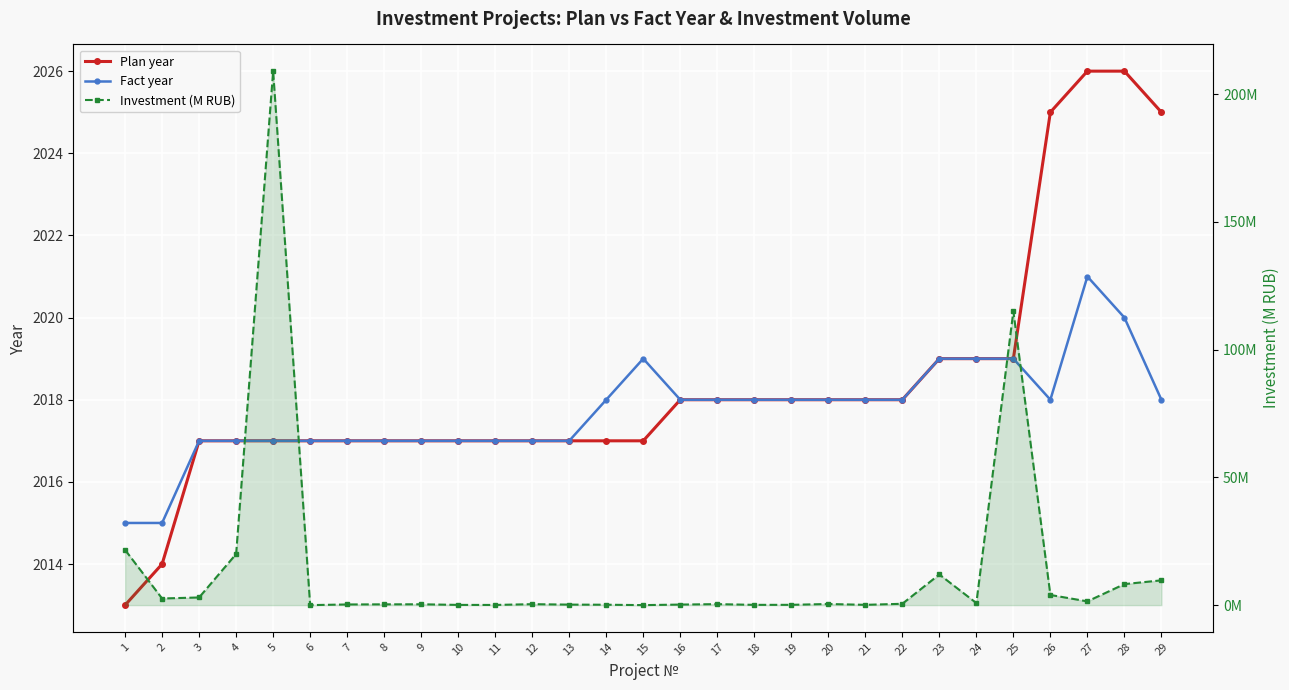

Is this an area chart (filled region under the line)?

No